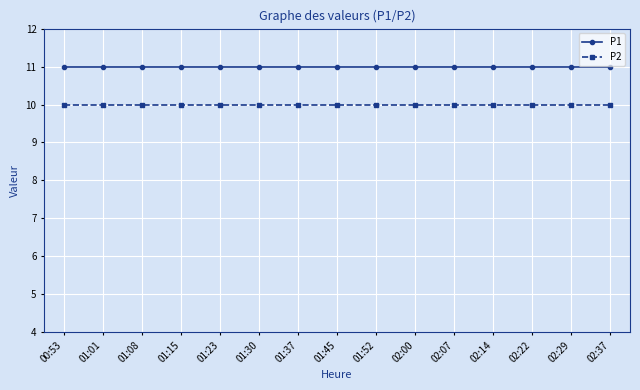

What value does the P2 series have at 01:15?

10